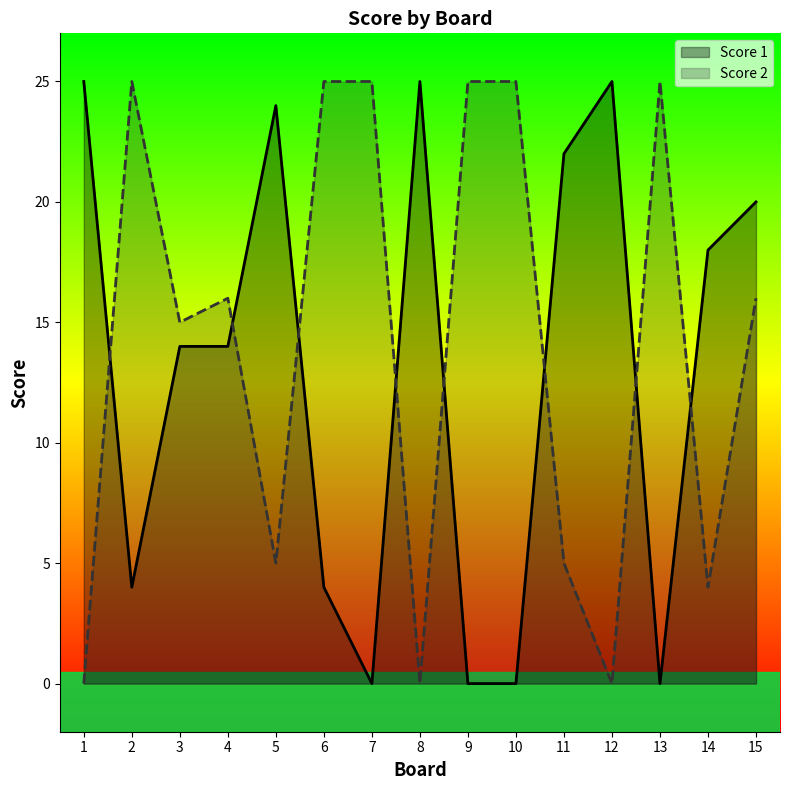

Where does the Score 2 series first go above 16?

2